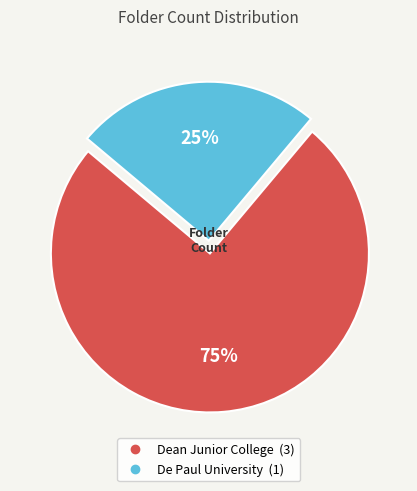

Count the number of slices in the pie.

2